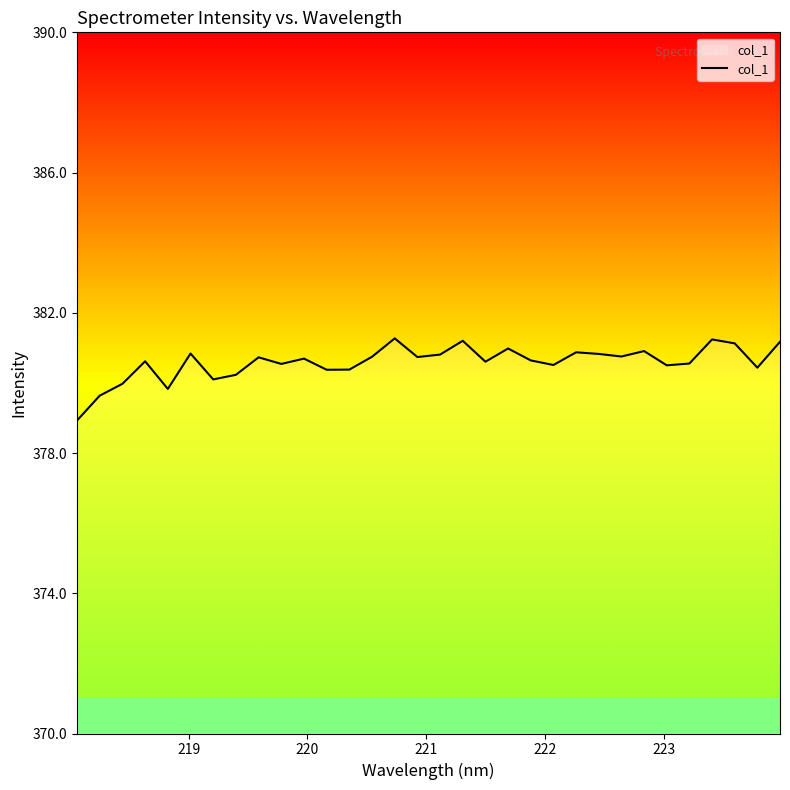

What is the greatest value displayed?

381.3